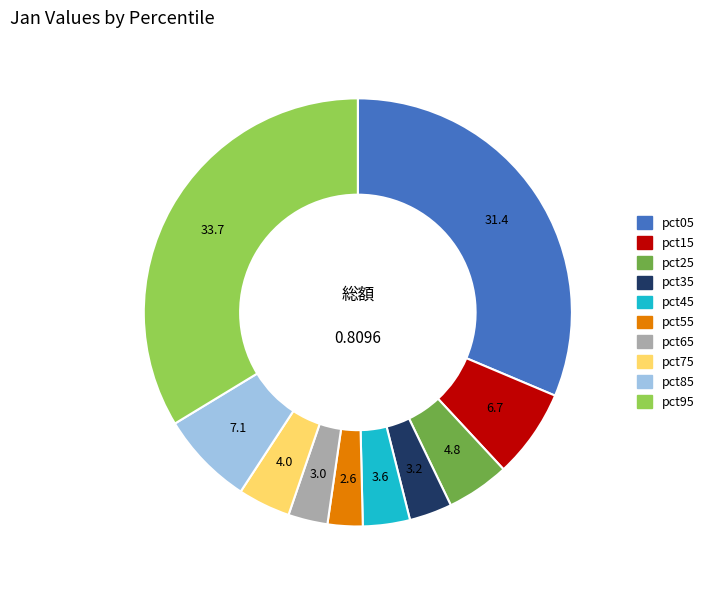

What is the largest slice in the pie chart?

pct95